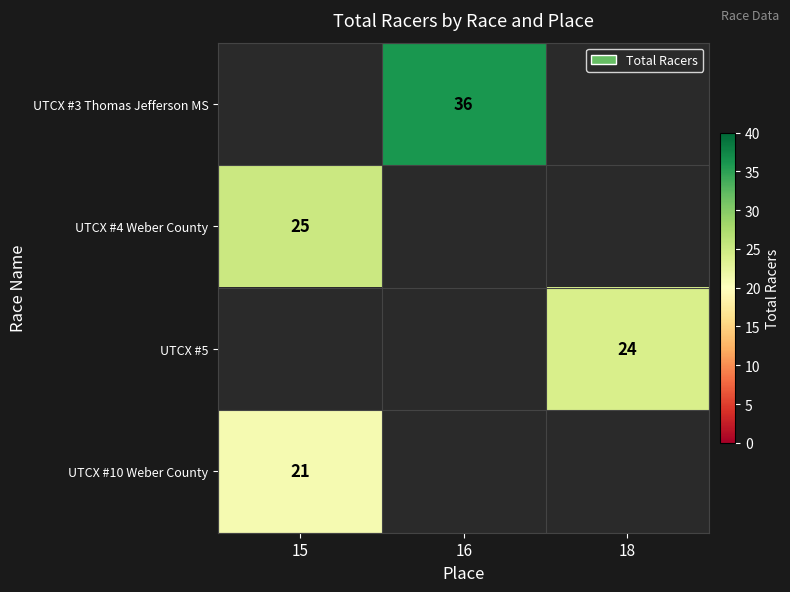

What is the minimum value shown in the chart?

21.0